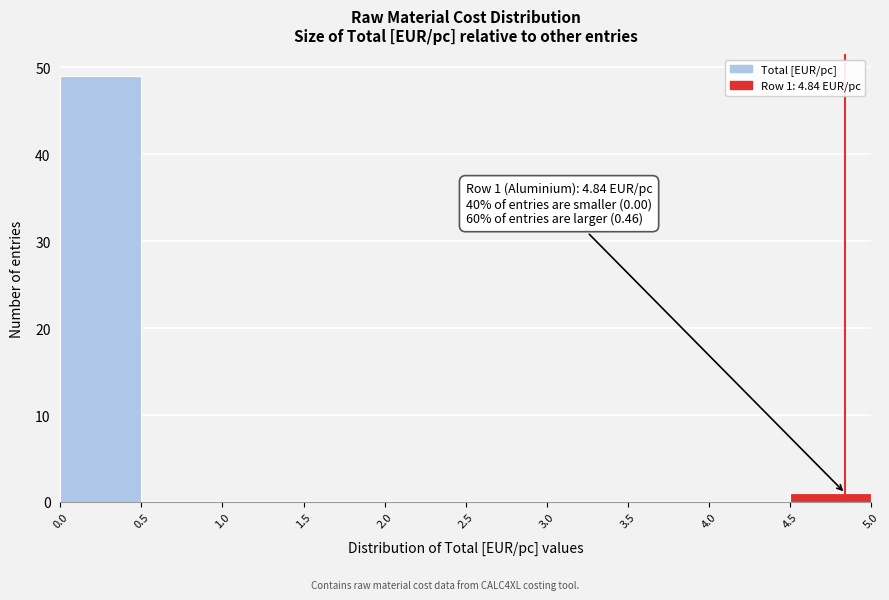

Over which range of the x-axis is the bar tallest?

0.0 to 0.5